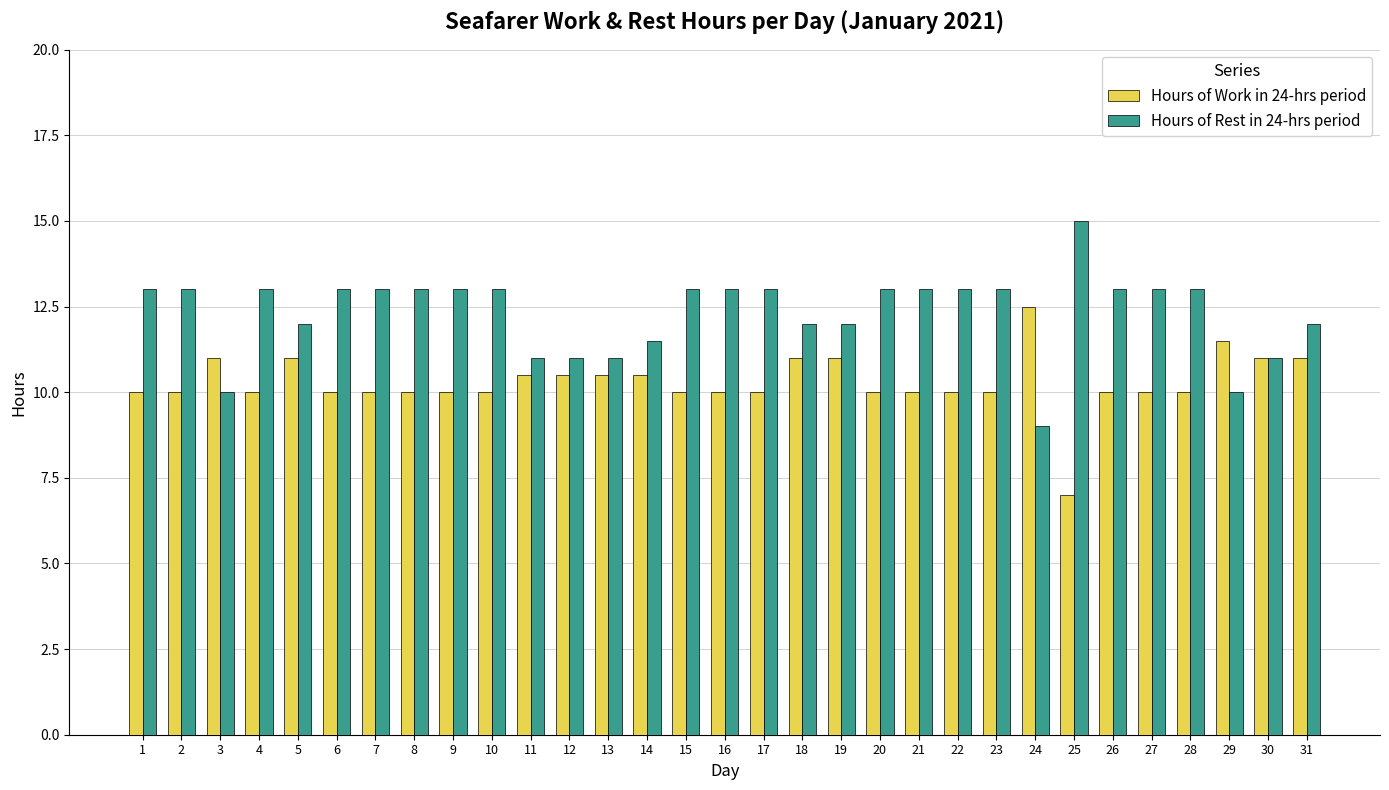

Which category has the highest value across all series?

25